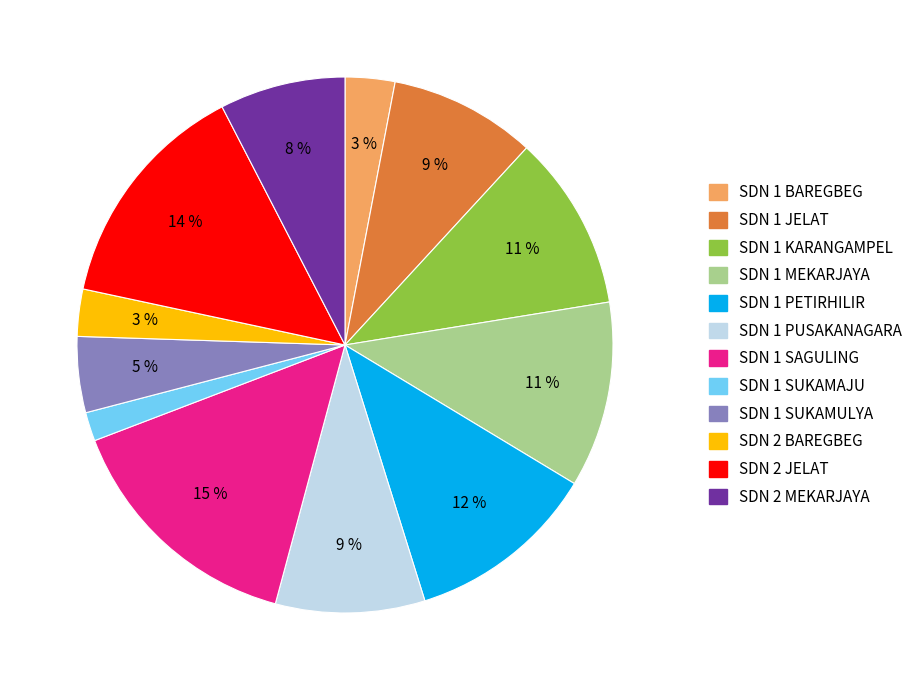

Is SDN 1 PUSAKANAGARA the majority of the pie?

No